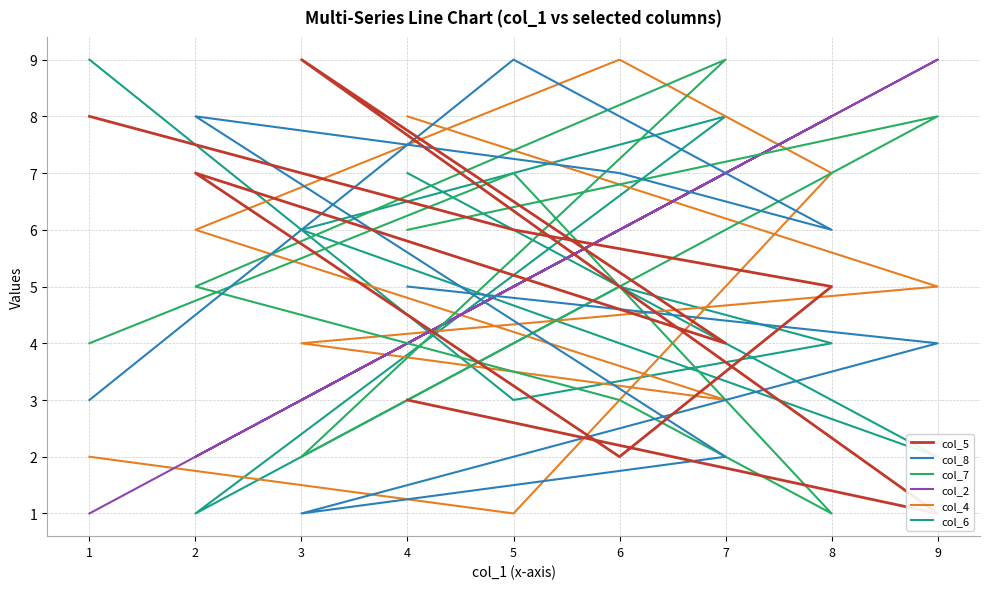

How many interior local peaks does the col_8 series have?

2